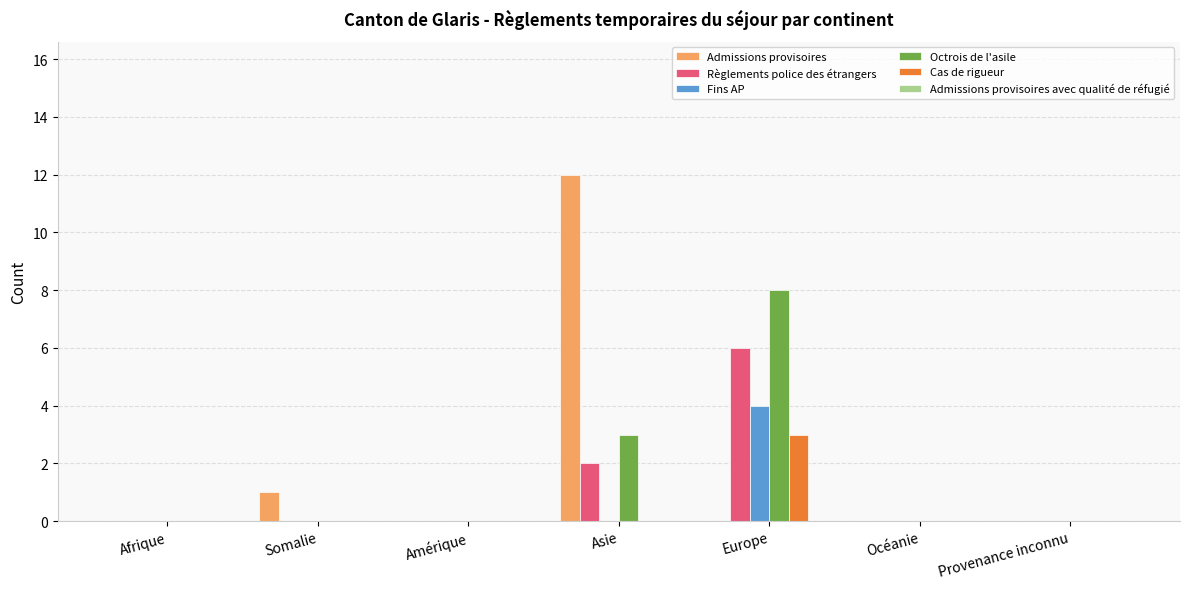

Between Europe and Provenance inconnu, which series saw the biggest shift?

Octrois de l'asile